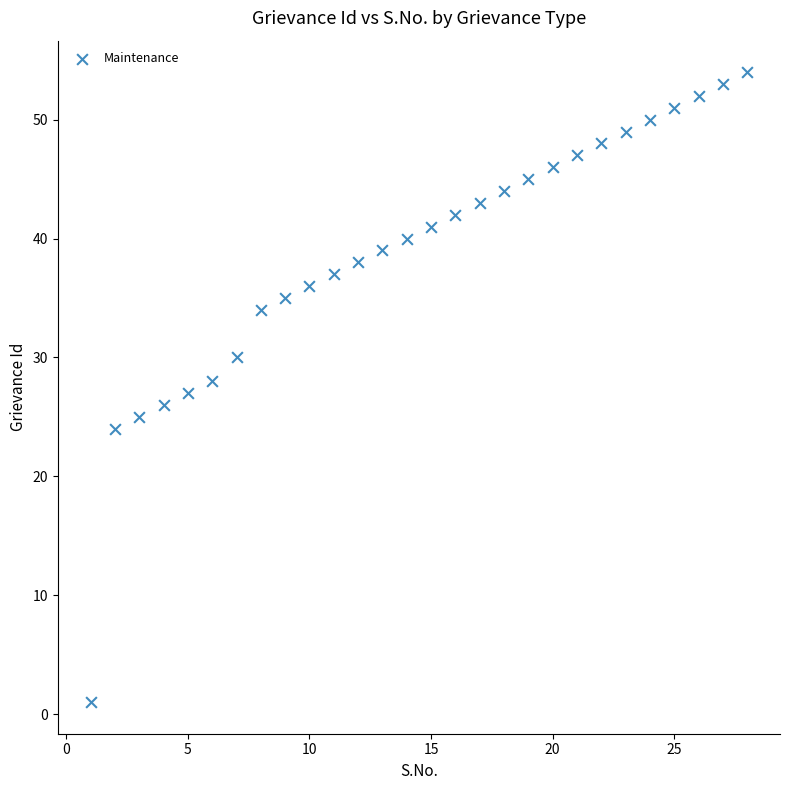

What is the range of X values (max minus min)?

27